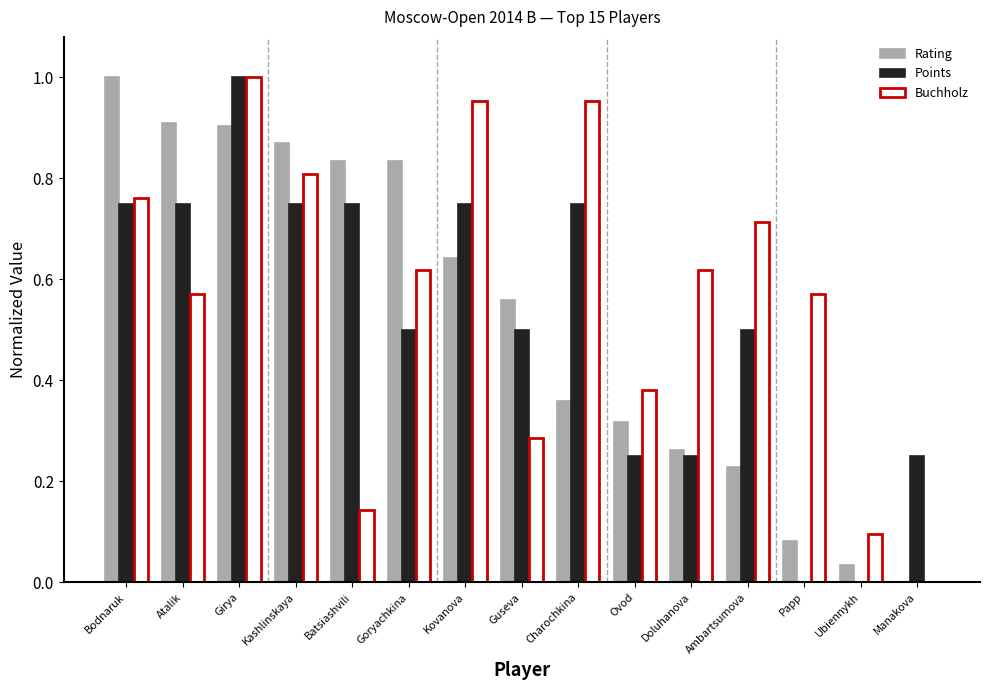

Between Batsiashvili and Charochkina, which series saw the biggest shift?

Buchholz